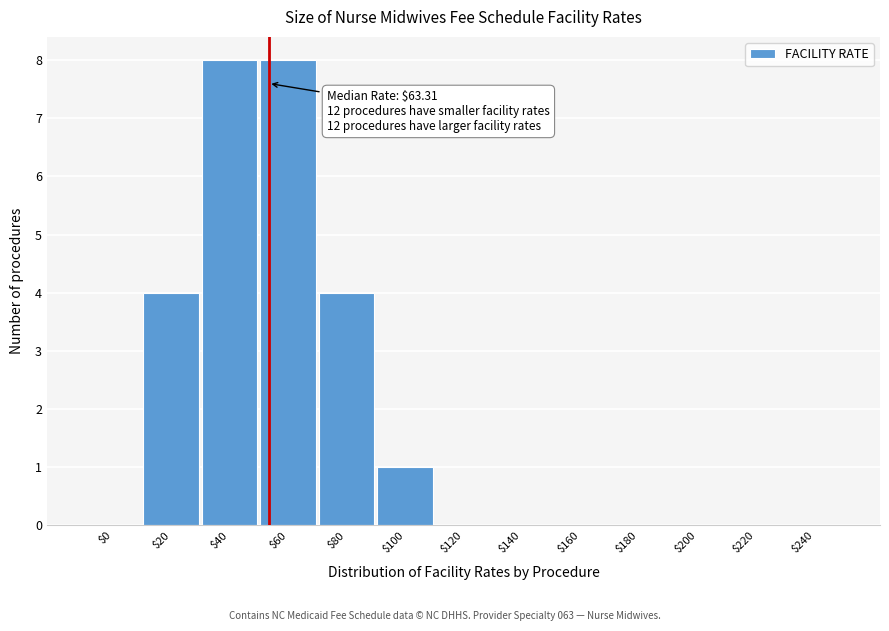

What is the sum of all values?

25